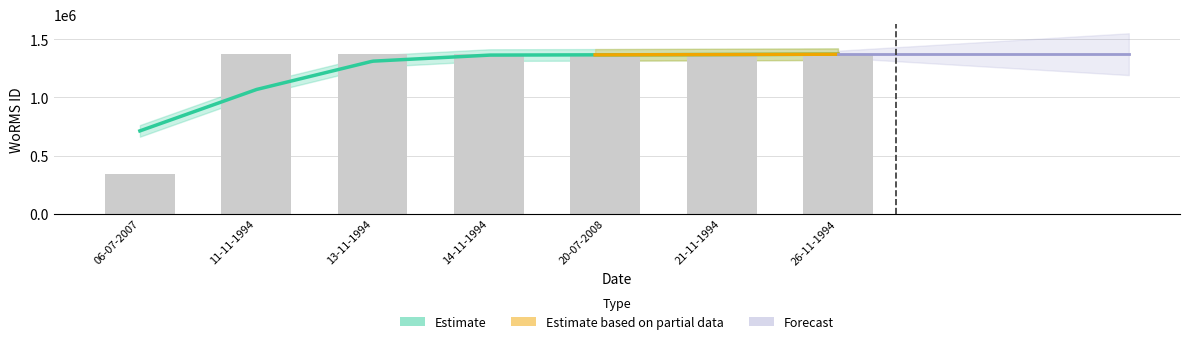

What is the sum of all values?

9939568